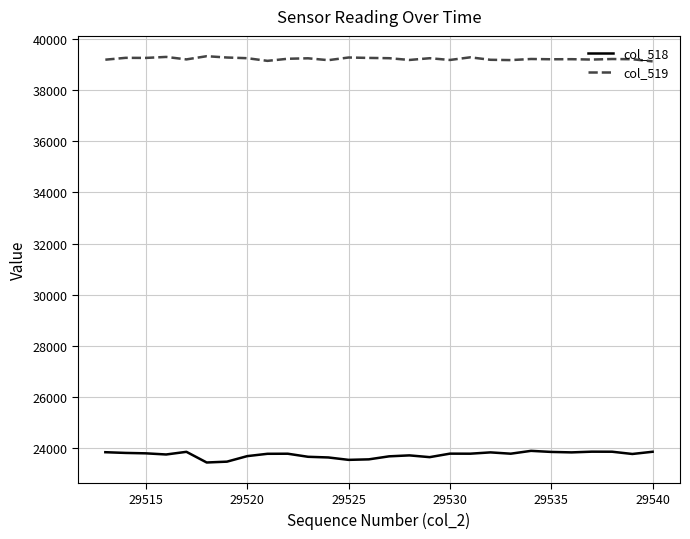

What is the average value of the col_519 series?

39218